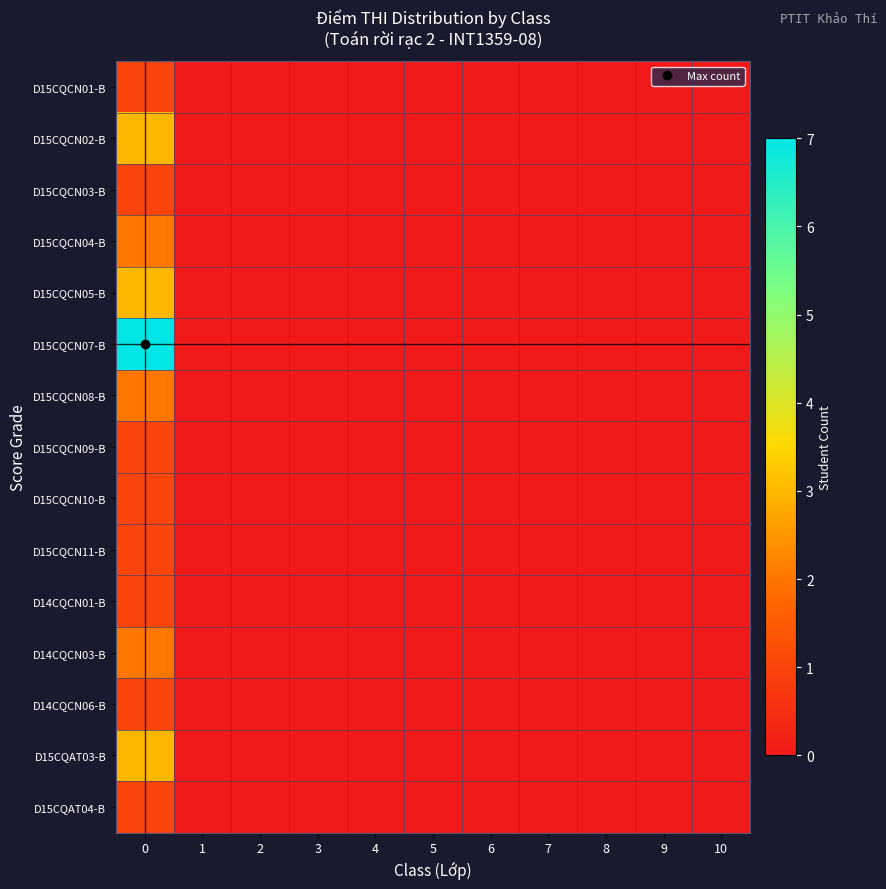

At how many categories does at least one series exceed 4?

1